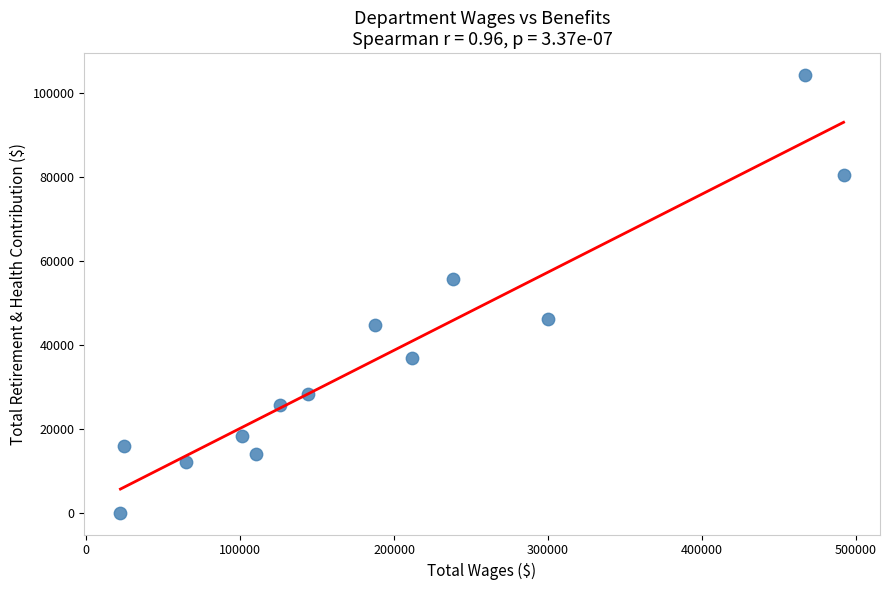

What Y value in the scatter plot is closest to 52099?

55597